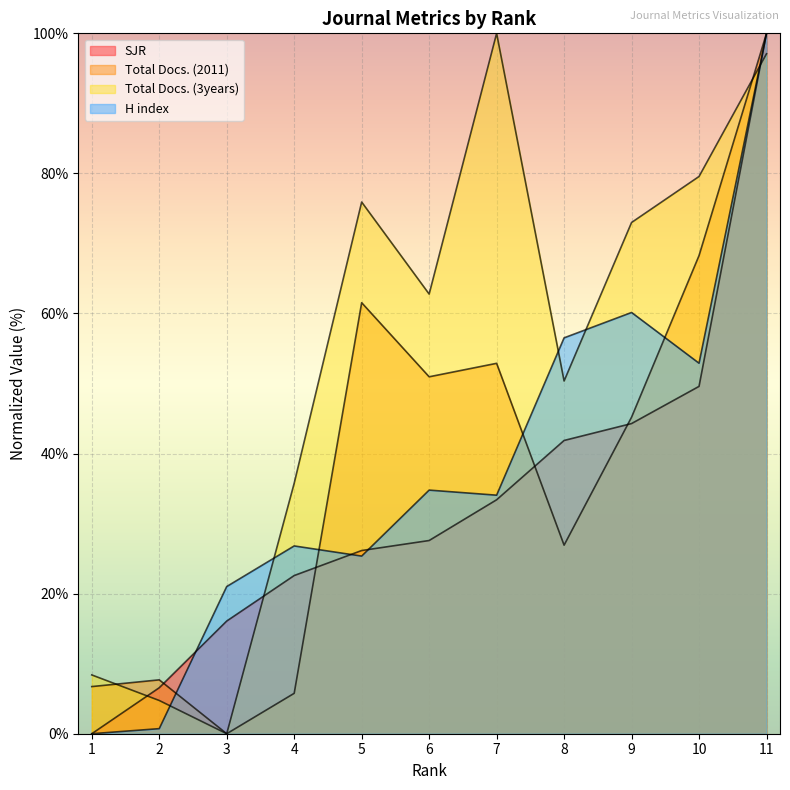

The Total Docs. (3years) series shows 100.0 at 7. True or false?

True